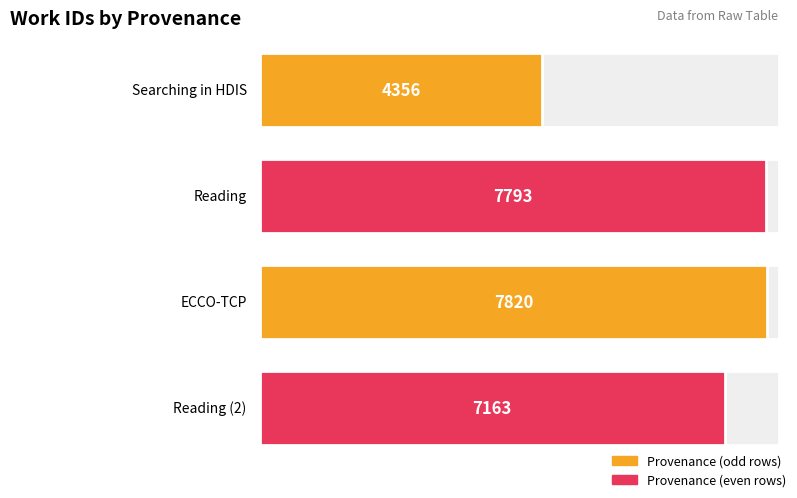

Does the chart contain stacked bars?

No